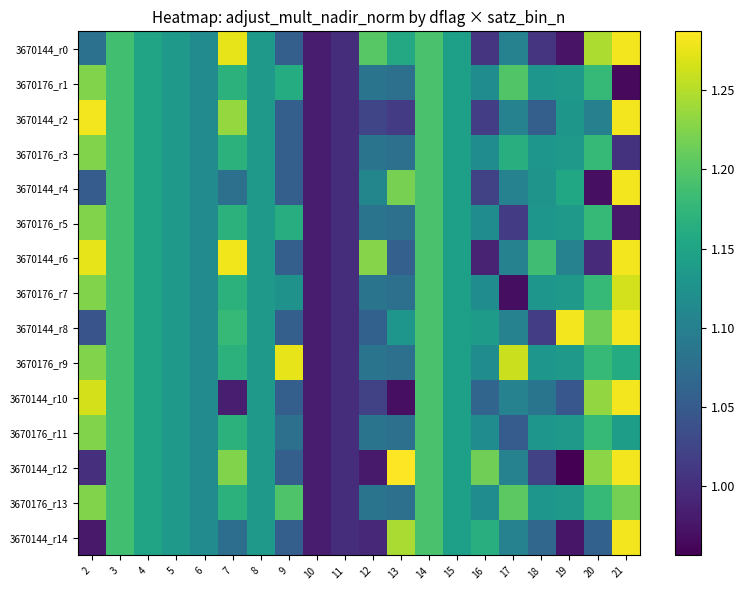

What is the total value across all series at 9?

16.5